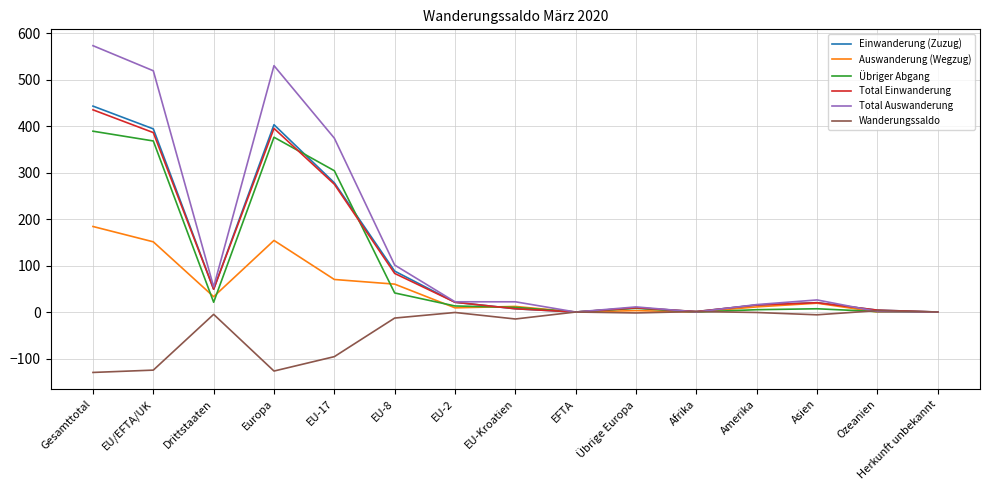

Is it true that Übriger Abgang equals 0 at Herkunft unbekannt?

True